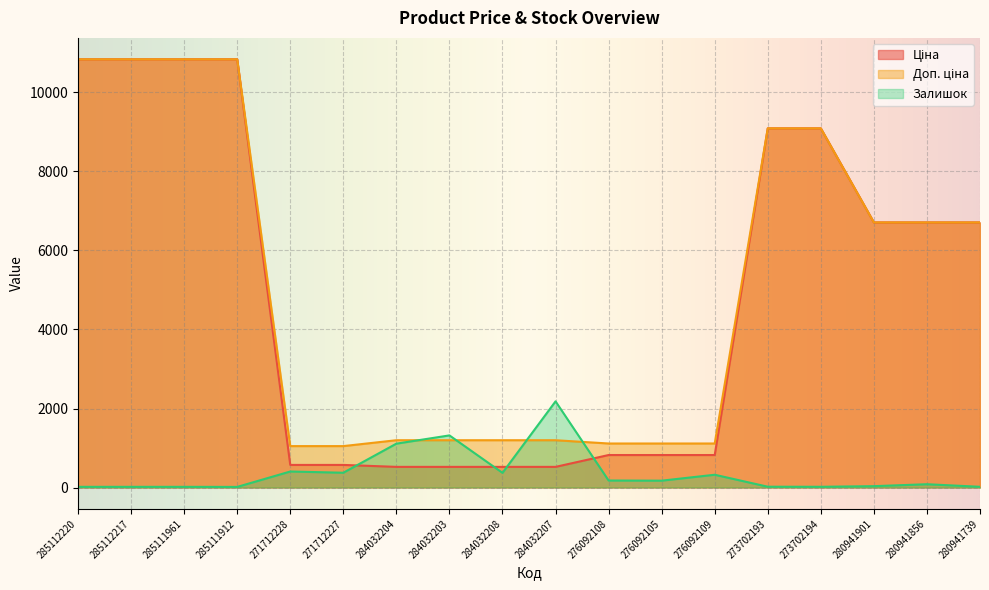

Is it true that Доп. ціна equals 6039.7 at 273702193?

False